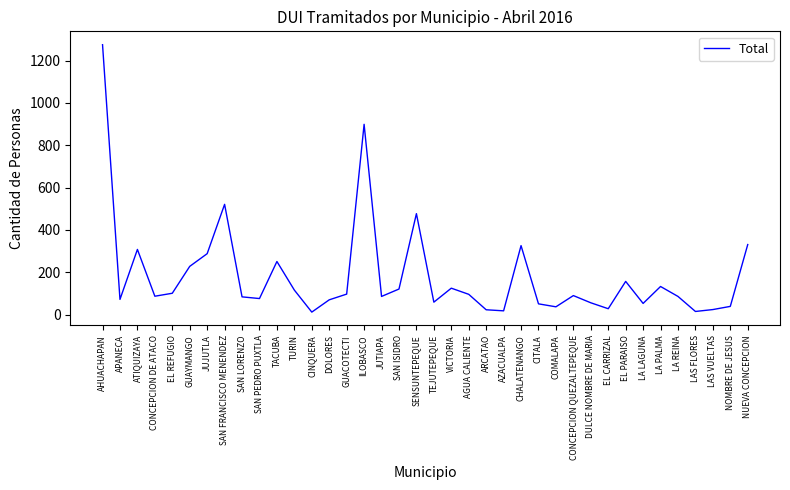

Where is the data nearest to the value 643?

SAN FRANCISCO MENENDEZ